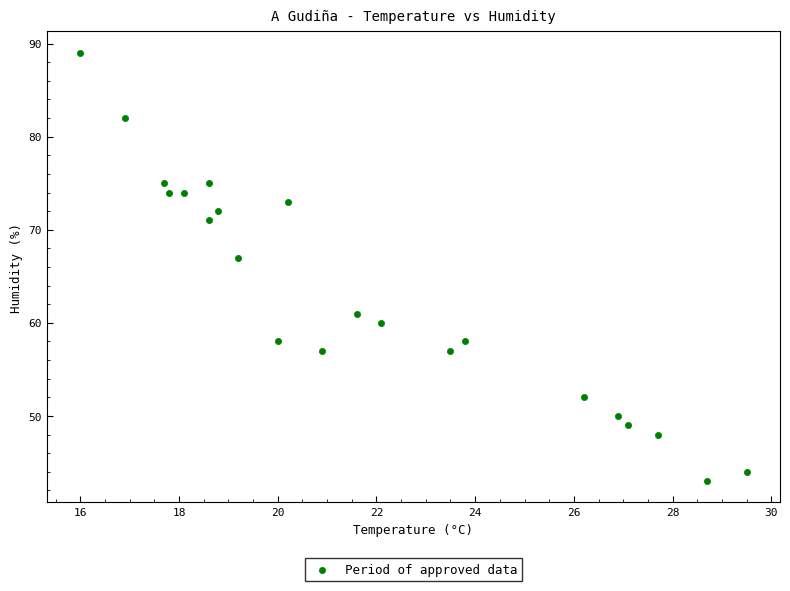

What is the range of Y values (max minus min)?

46